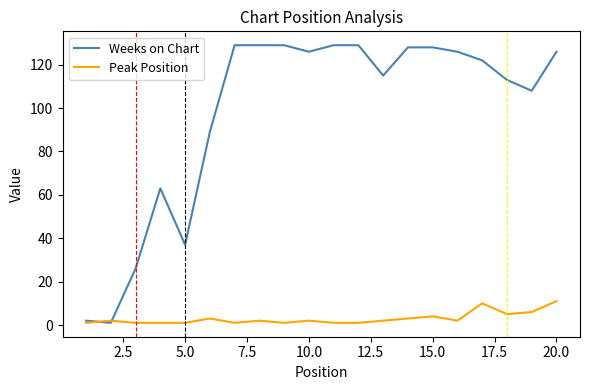

Which series has the largest range (max minus min)?

Weeks on Chart